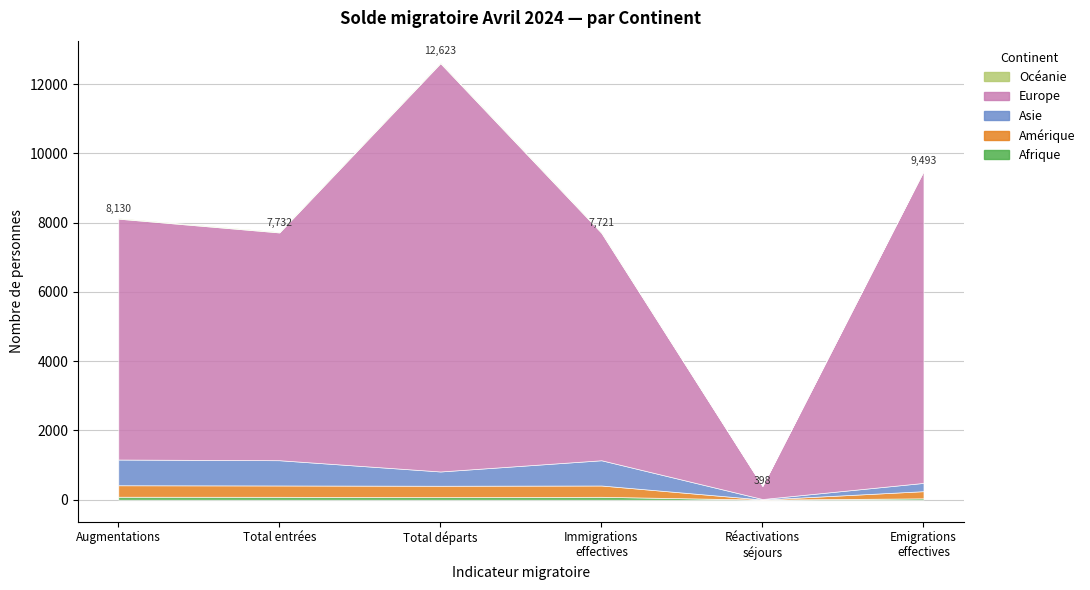

Which series changed the most between Amérique and Europe?

Total départs